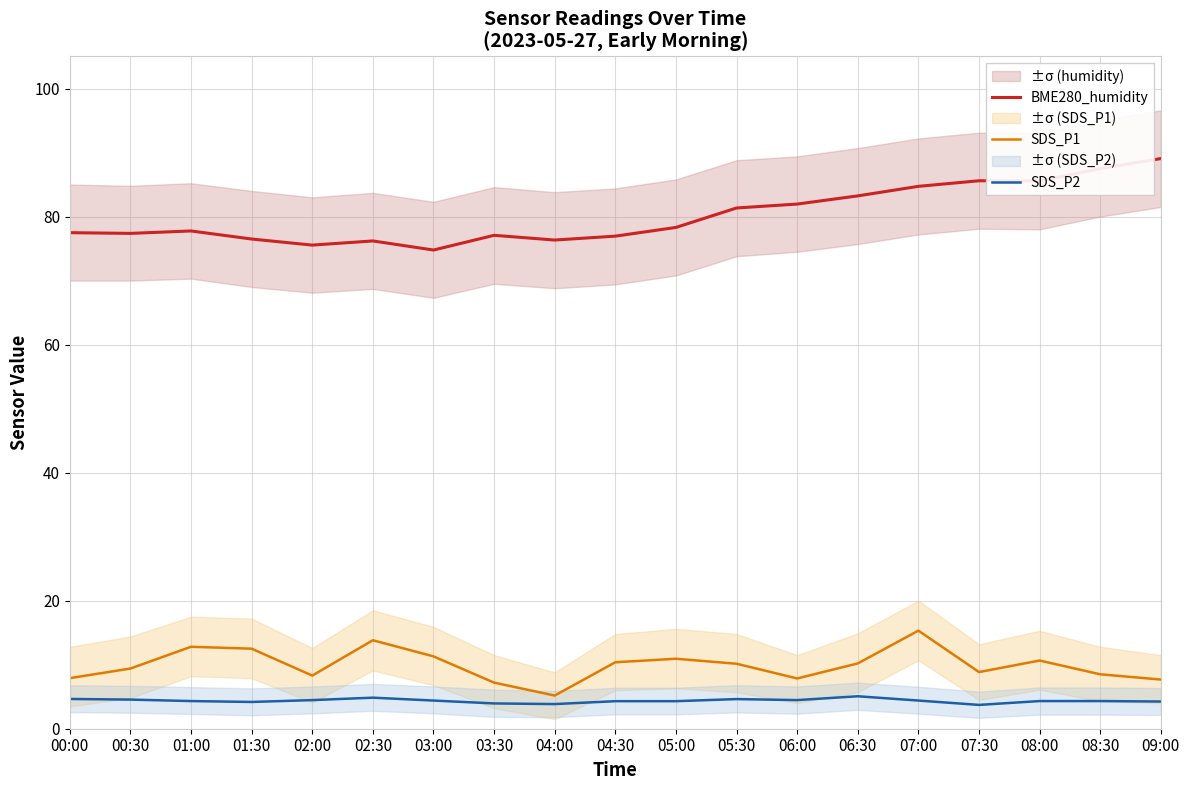

What is the lowest value of the SDS_P2 series?

3.7